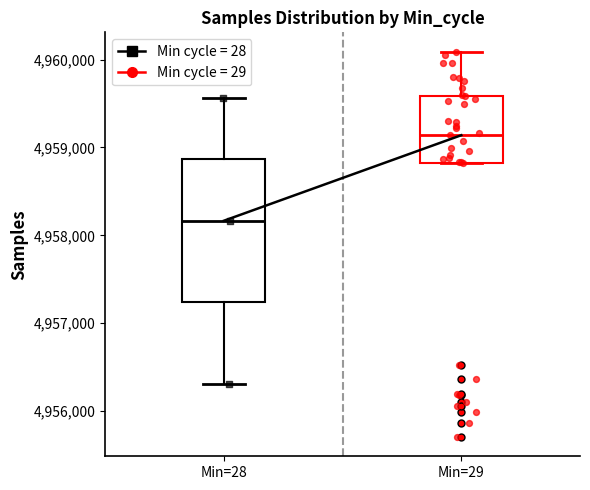

Which box has the highest median line?

Min=29